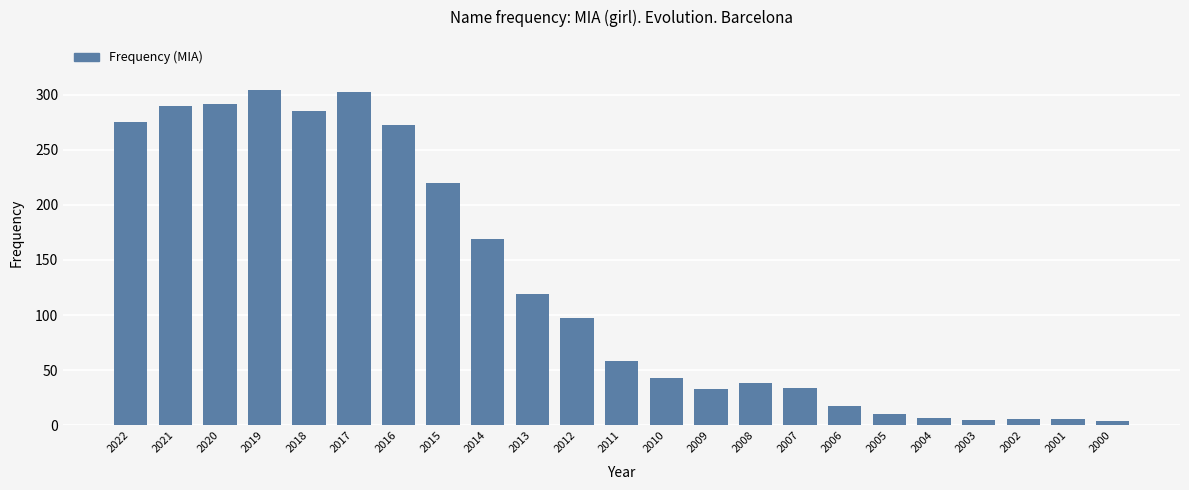

What is the sum of the values at 2009 and 2005?

43